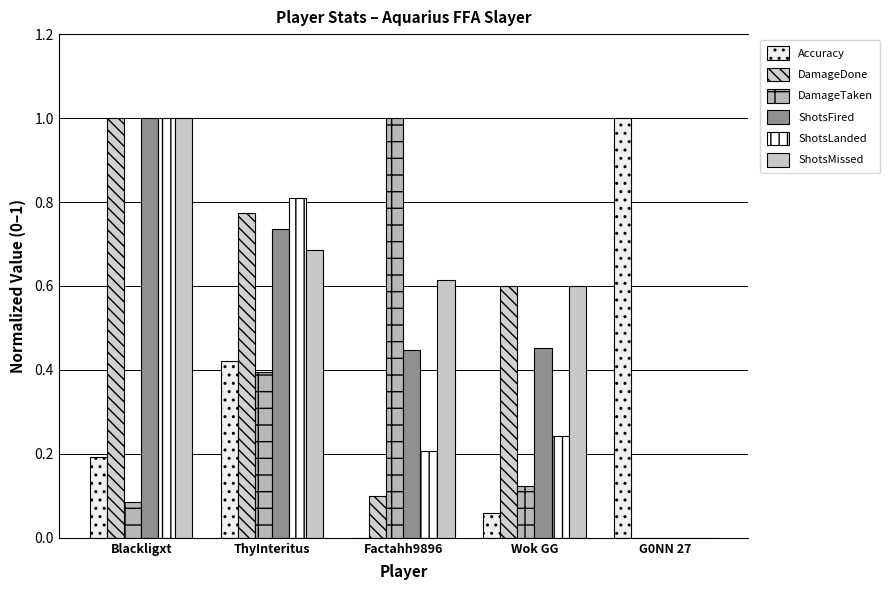

List the series in order of their peak value, lowest first.

Accuracy, DamageDone, DamageTaken, ShotsFired, ShotsLanded, ShotsMissed